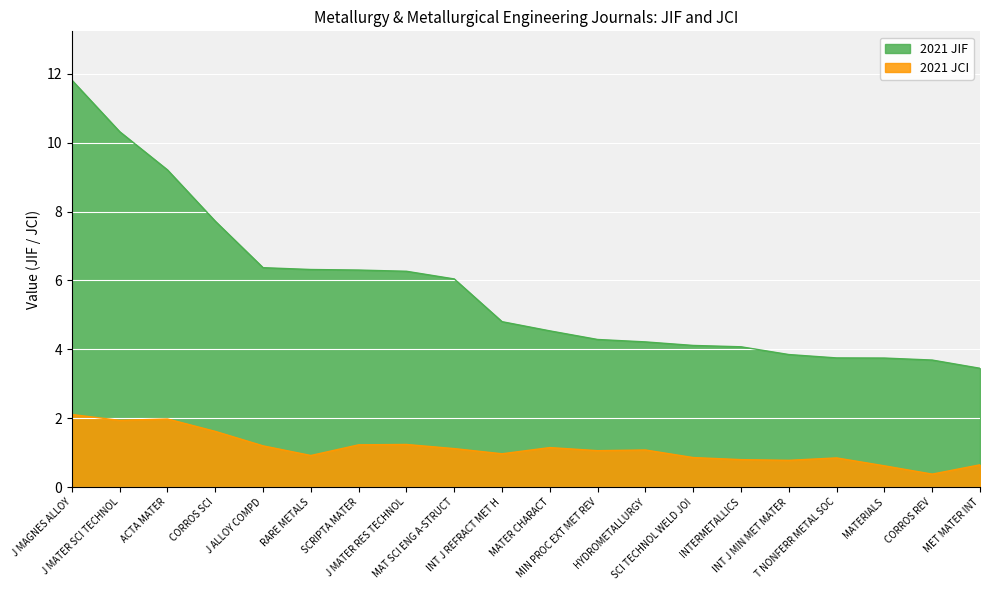

Which label corresponds to the largest value in the chart?

J MAGNES ALLOY